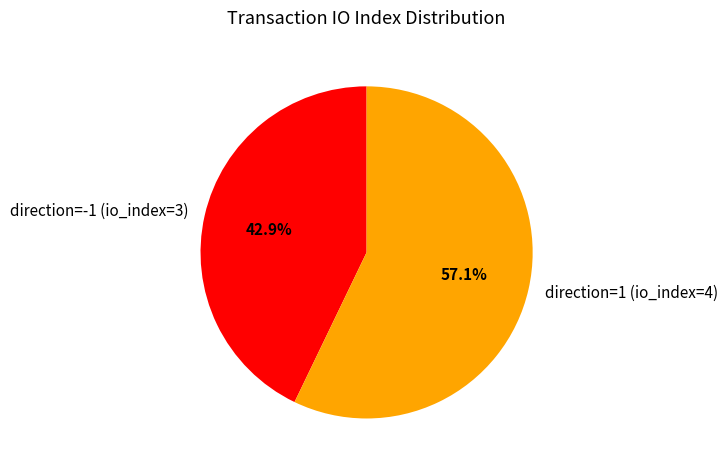

Does direction=1 (io_index=4) account for over 50% of the chart?

Yes